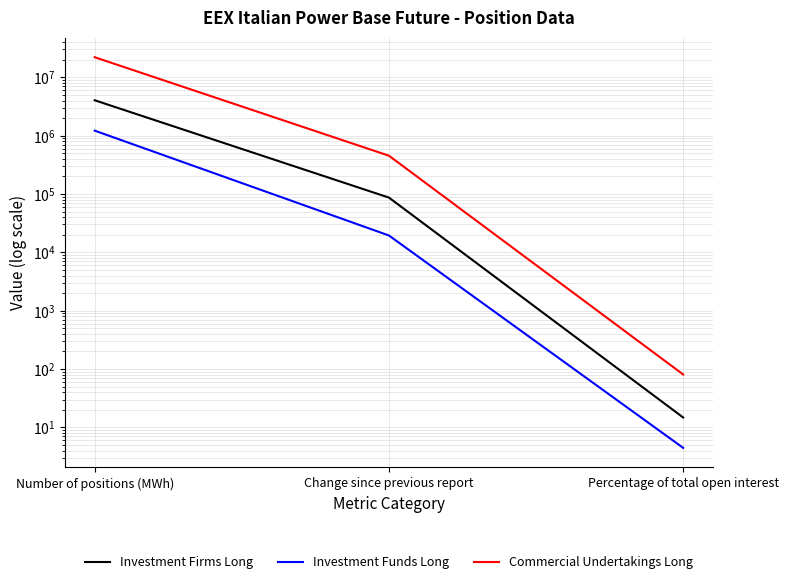

Read the Investment Firms Long value at Percentage of total open interest.

14.8